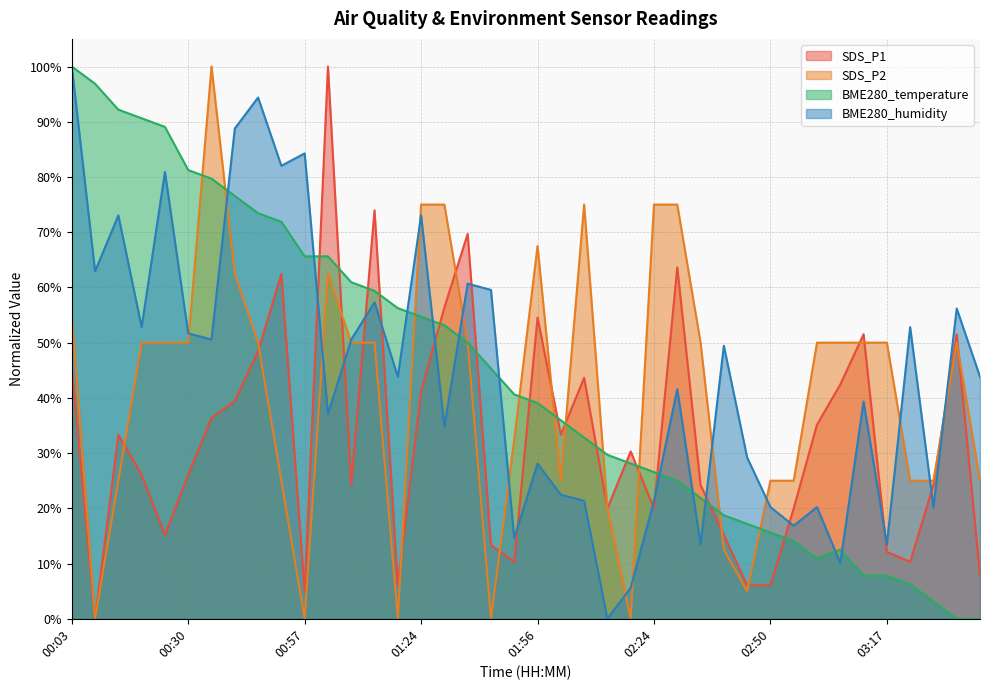

List the labels in order of SDS_P2 value, smallest first.

00:09, 00:57, 01:19, 01:40, 02:18, 02:45, 02:40, 02:13, 00:14, 00:52, 02:02, 02:50, 02:56, 03:23, 03:28, 03:39, 01:45, 00:20, 00:25, 00:30, 00:46, 01:08, 01:13, 01:35, 02:34, 03:01, 03:06, 03:12, 03:17, 03:33, 00:03, 00:41, 01:03, 01:56, 01:24, 01:29, 02:07, 02:24, 02:29, 00:36